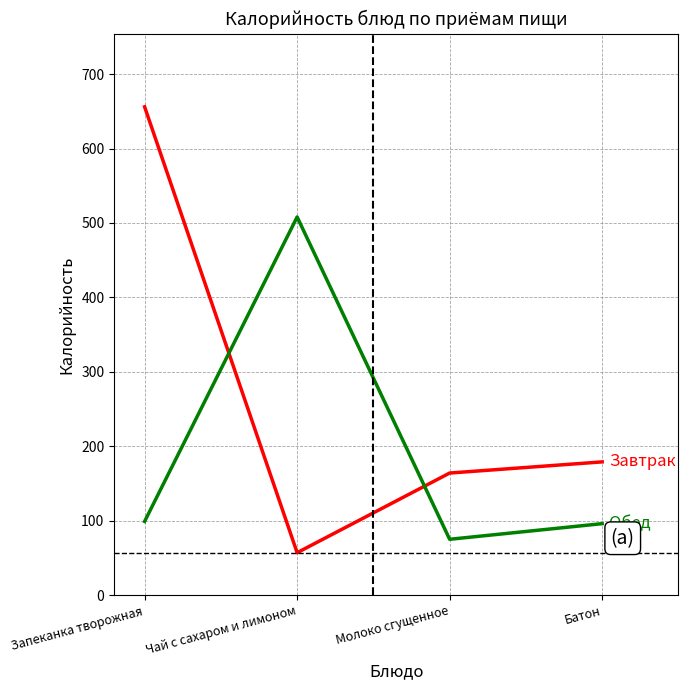

What is the total value across all series at Чай с сахаром и лимоном?

565